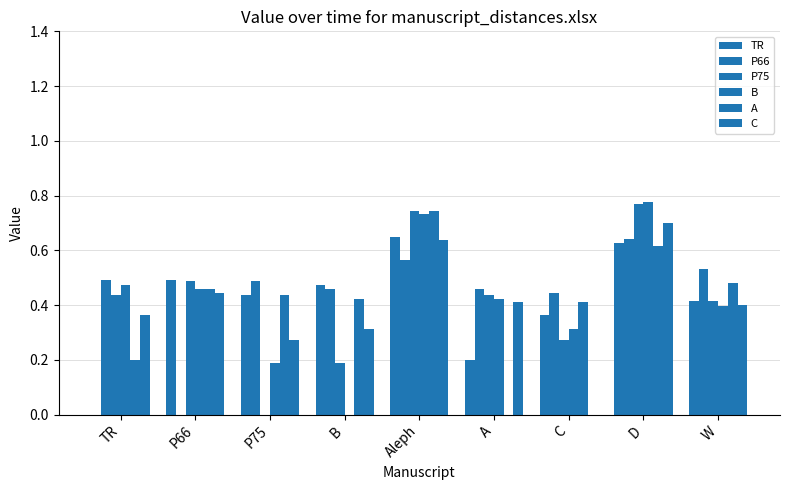

True or false: A has a value of 0.5 at P66.

True